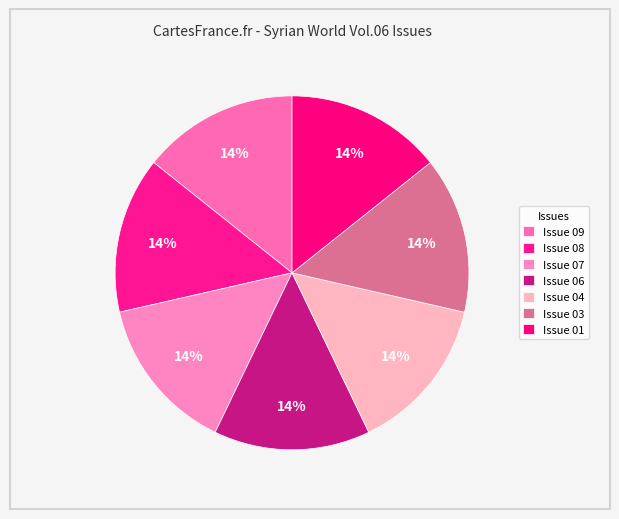

How many slices are in this pie chart?

7